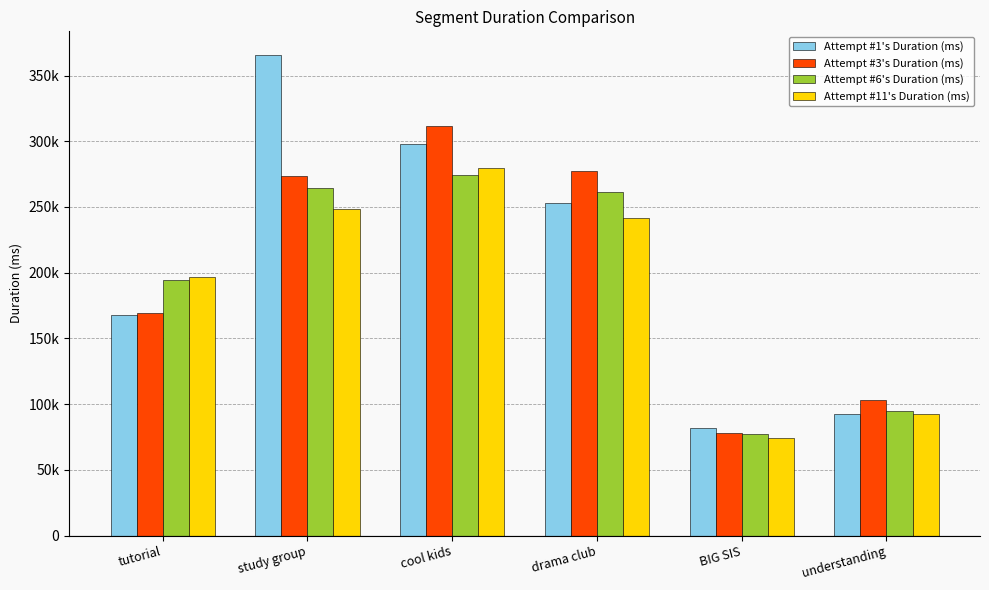

Are the bars grouped side by side (vs. stacked)?

Yes